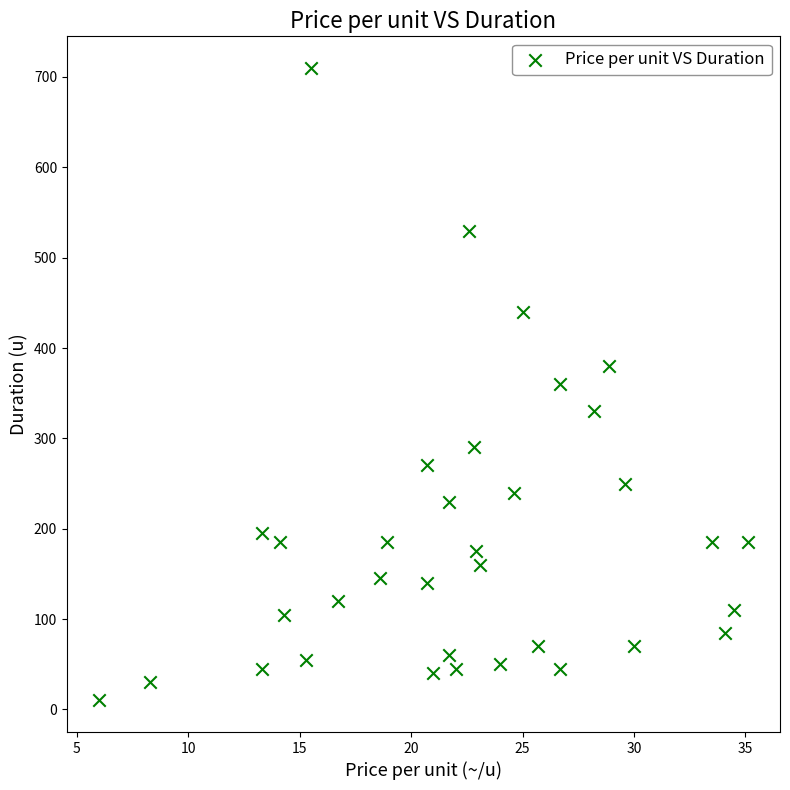

What is the range of Y values (max minus min)?

700